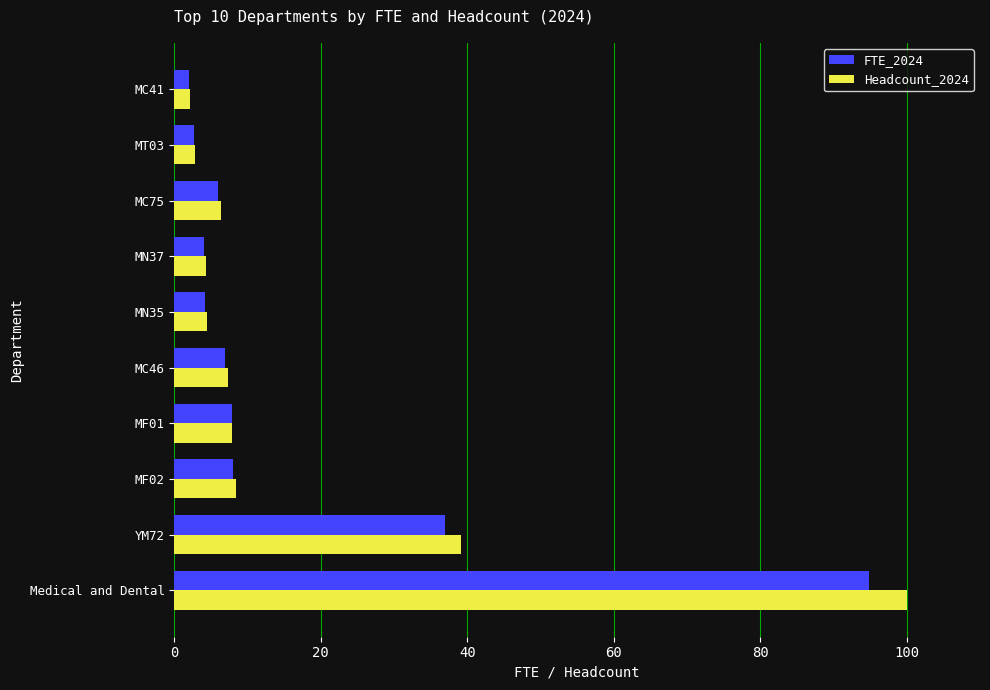

True or false: Headcount_2024 has a value of 172.4 at Medical and Dental.

False